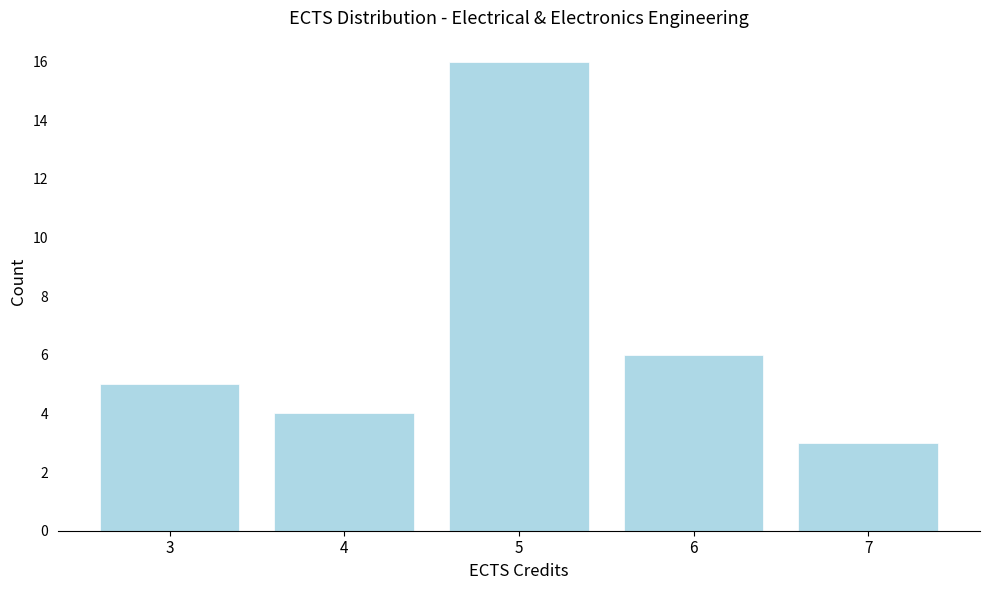

Reading left to right, list all the values displayed in this chart.

3=5	4=4	5=16	6=6	7=3